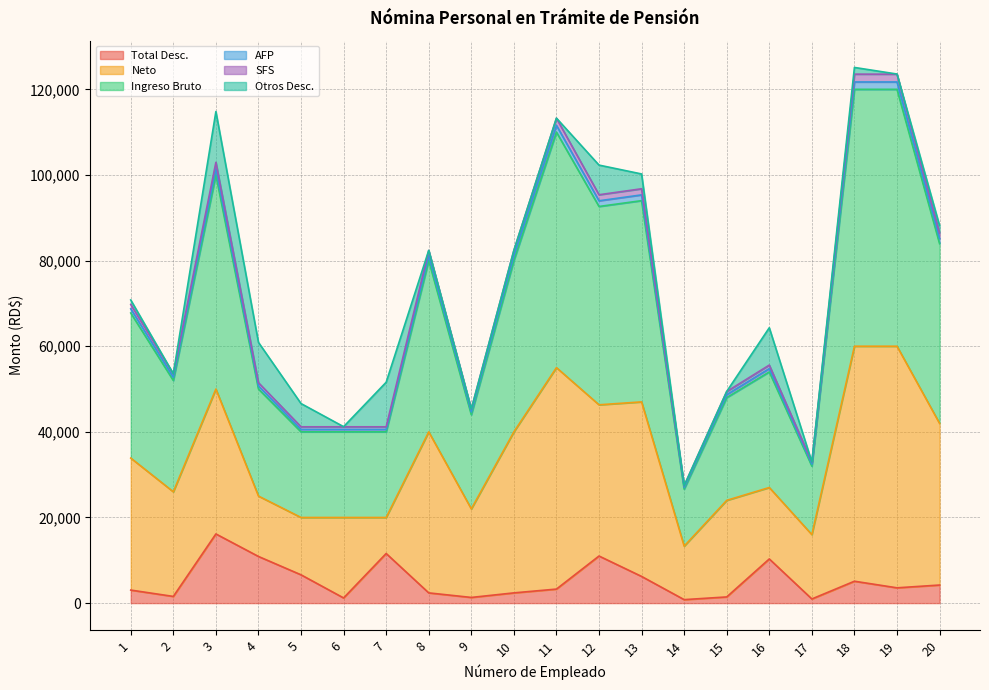

Rank the categories by Total Desc. value from lowest to highest.

14, 17, 6, 9, 15, 2, 8, 10, 1, 11, 19, 20, 18, 13, 5, 16, 4, 12, 7, 3